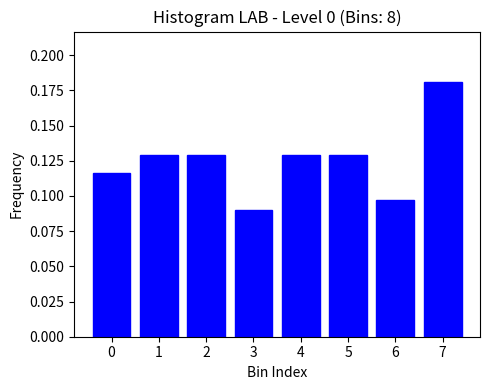

Which category has the highest value across all series?

7